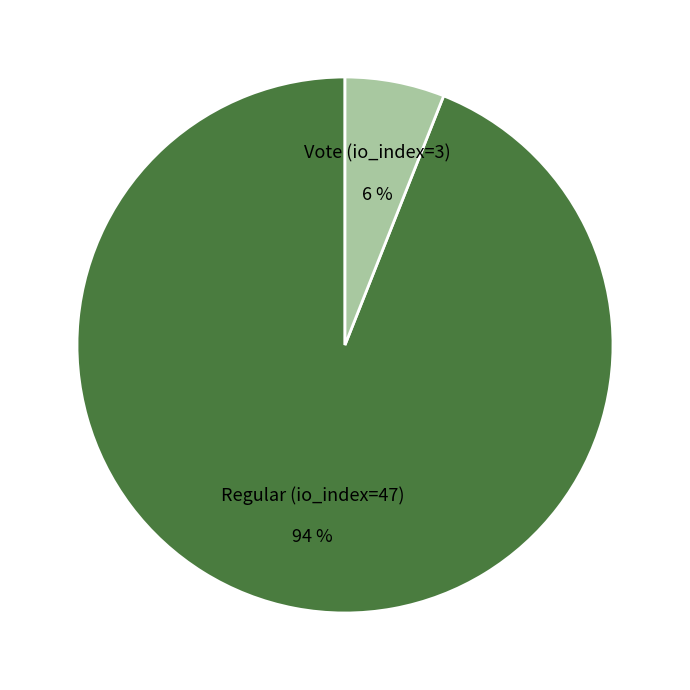

To the nearest percent, what is the difference between the Regular (io_index=47) and Vote (io_index=3) slice percentages?

88%